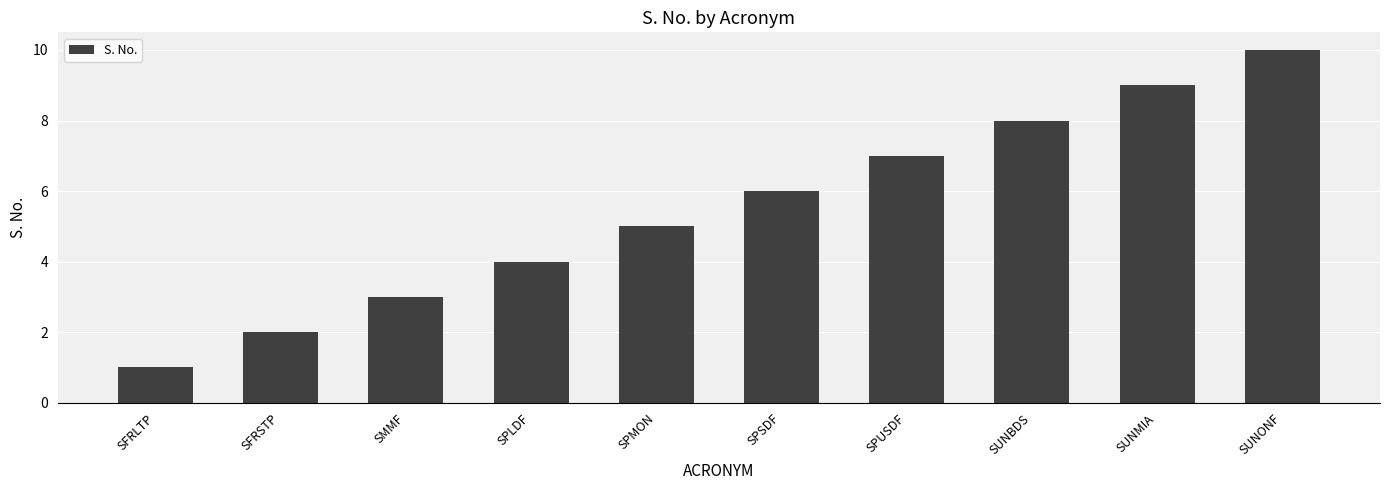

Reading left to right, extract all data points from this chart.

SFRLTP=1	SFRSTP=2	SMMF=3	SPLDF=4	SPMON=5	SPSDF=6	SPUSDF=7	SUNBDS=8	SUNMIA=9	SUNONF=10